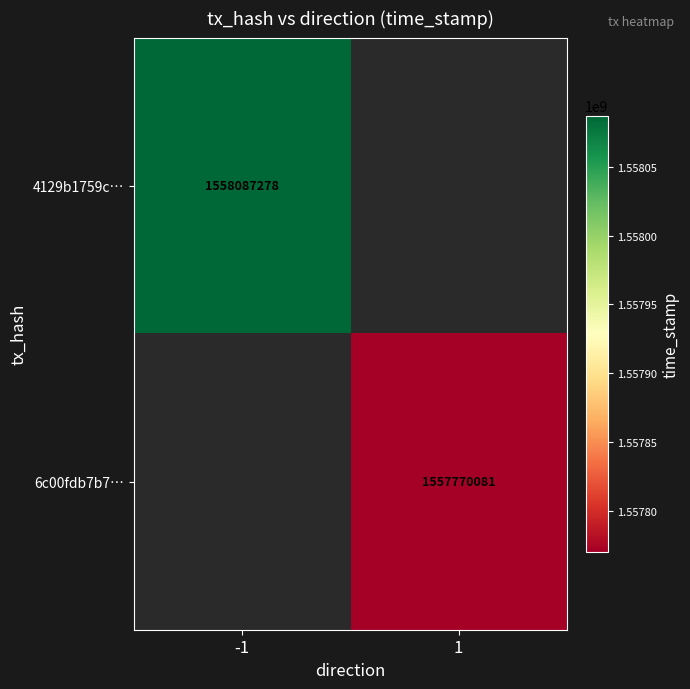

Between 1 and -1, which is larger?

-1